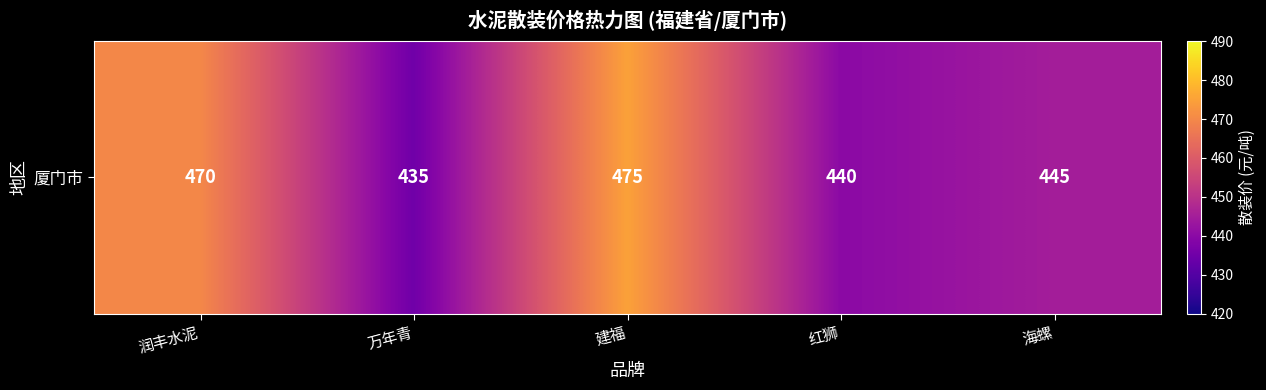

What is the sum of all values?

2265